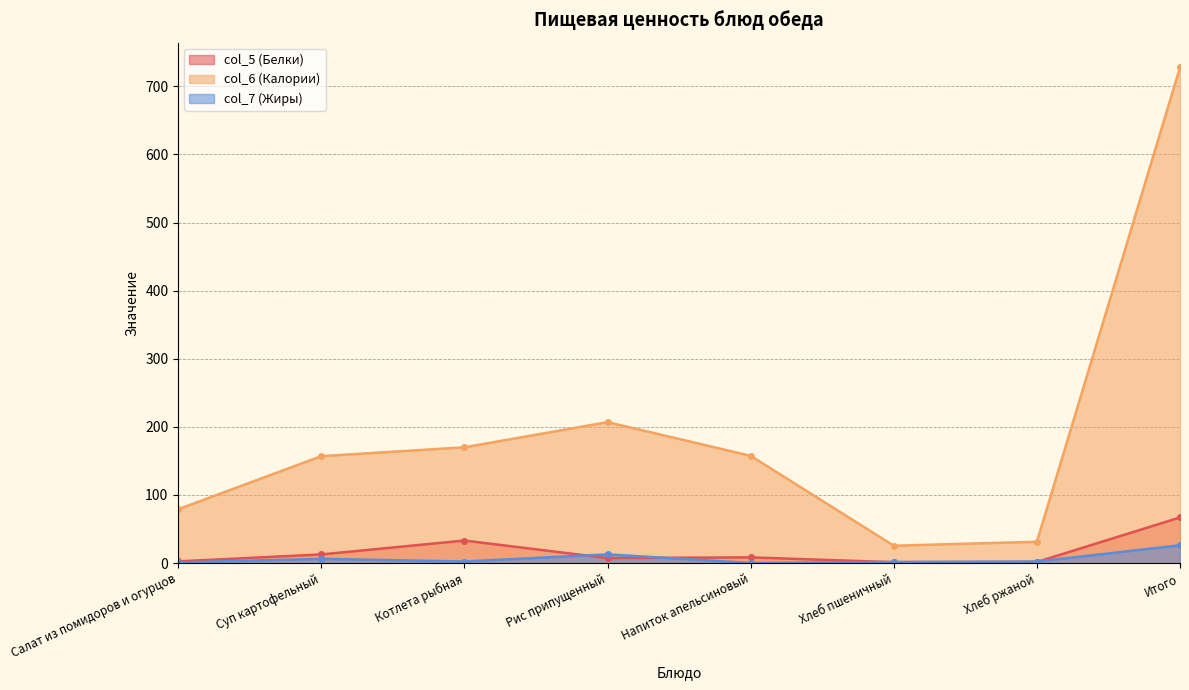

Does the chart have visible grid lines?

Yes